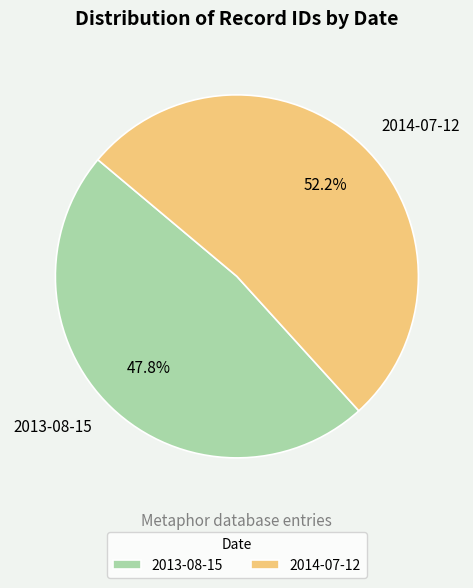

Which slice represents more than half of the pie?

2014-07-12